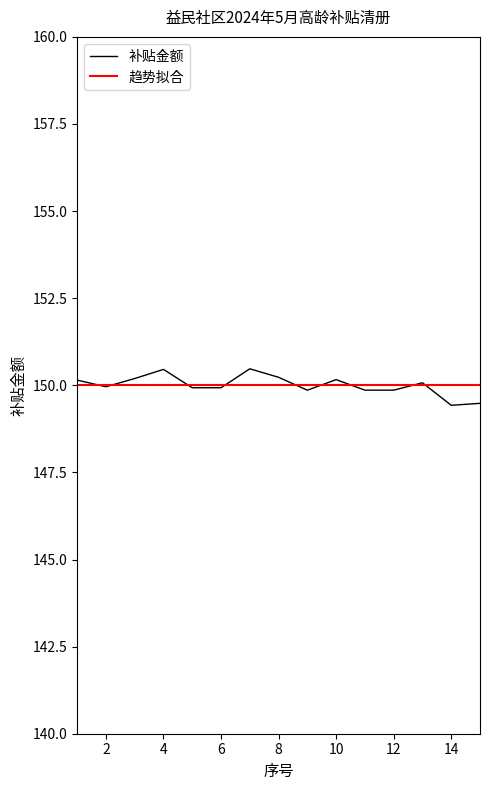

Which series has the largest range (max minus min)?

补贴金额